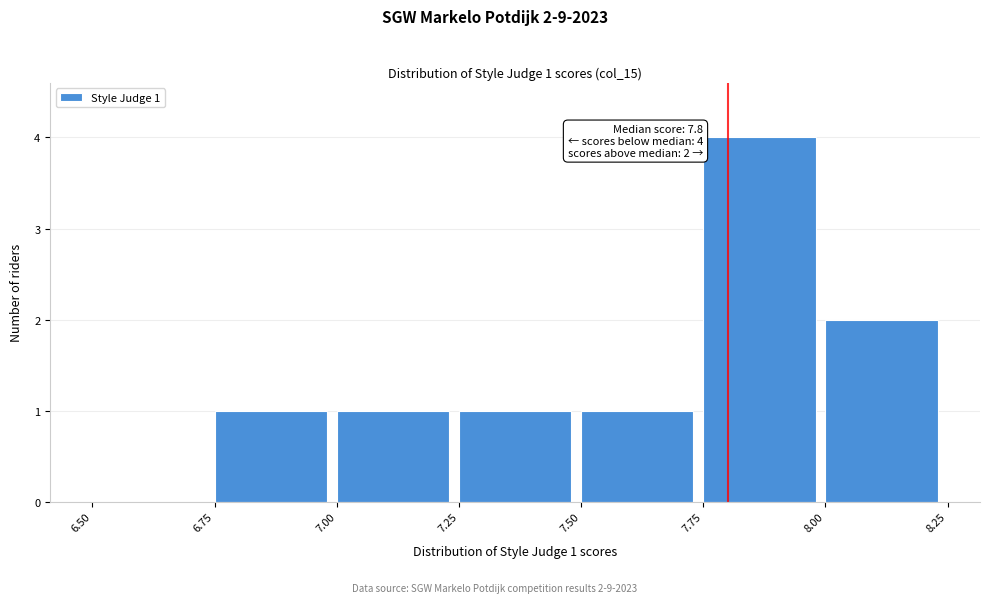

Over which range of the x-axis is the bar tallest?

7.75 to 8.00